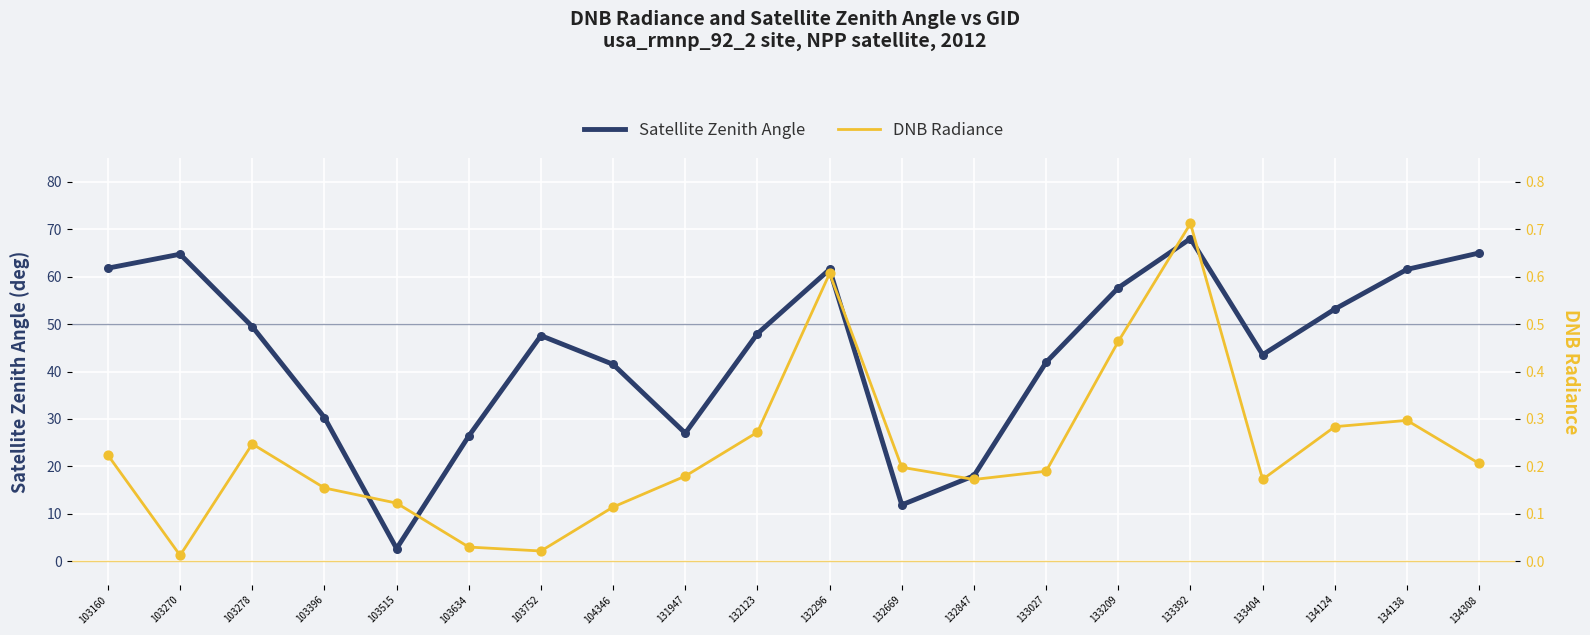

What are all the series names shown in the legend?

Satellite Zenith Angle, DNB Radiance